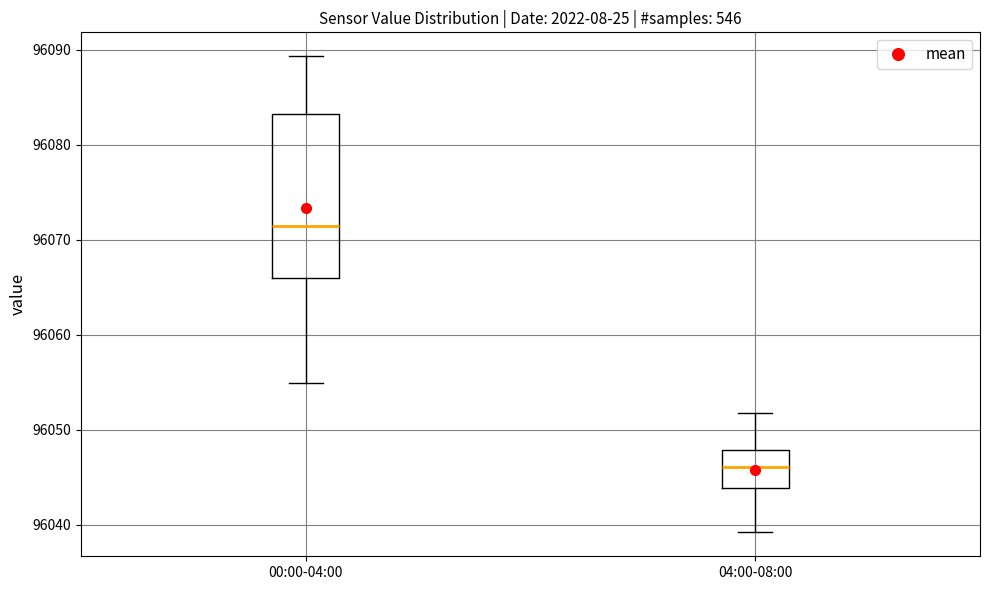

Reading left to right, read every box against the y-axis: the position of its median line, the range the box covers, and the ends of its whiskers. The values are not printed on the chart, so give them approximately, as read against the axis.

00:00-04:00: median 96071, box 96066 to 96083, whiskers 96055 to 96089
04:00-08:00: median 96046, box 96044 to 96048, whiskers 96039 to 96052